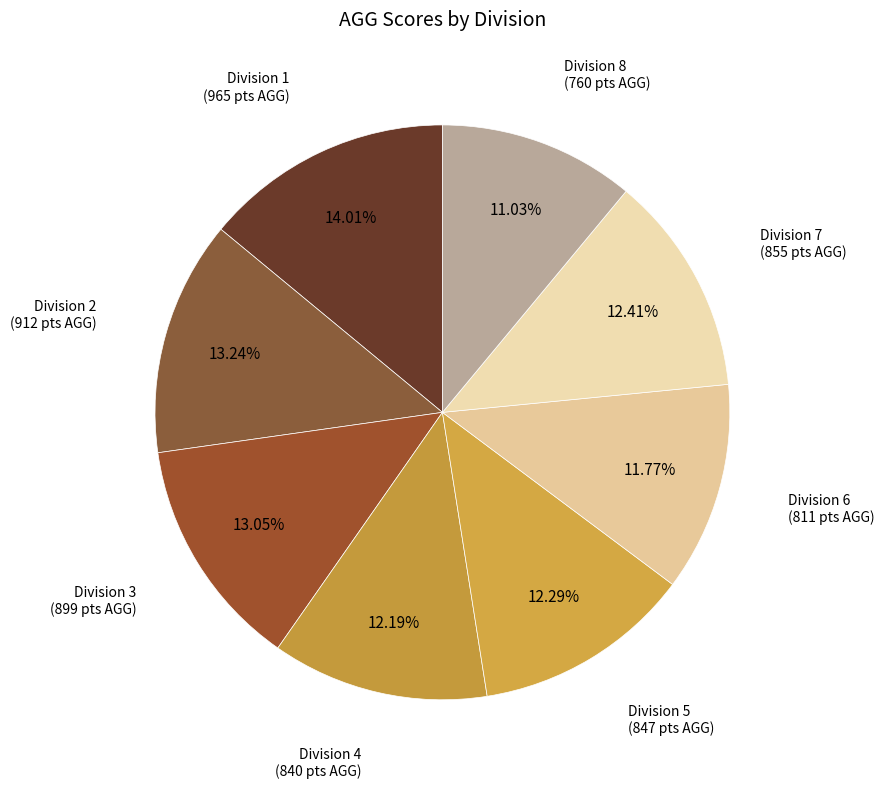

Does any single category account for the majority?

No